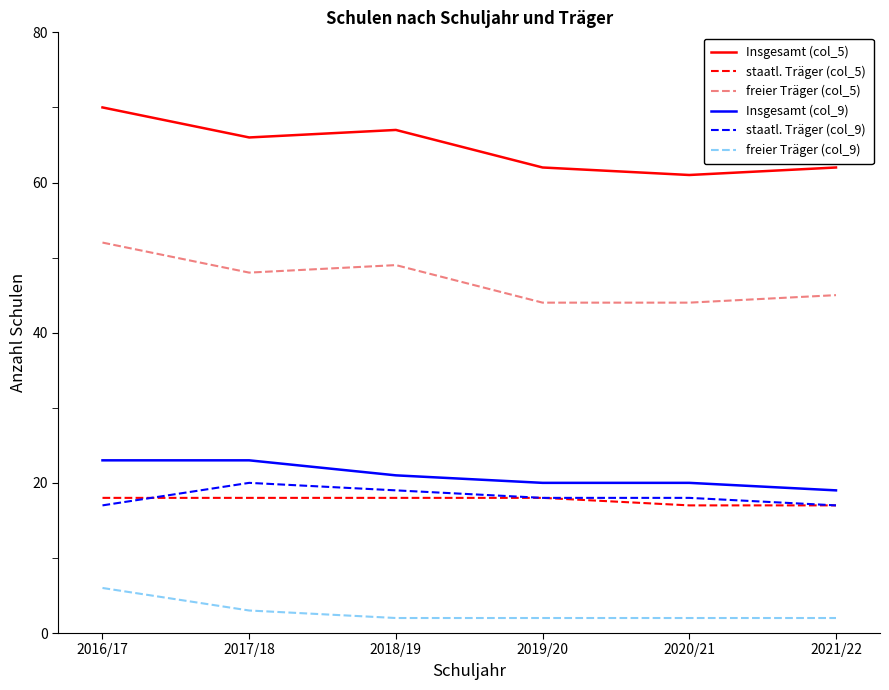

True or false: freier Träger (col_9) and freier Träger (col_5) intersect in this chart.

False